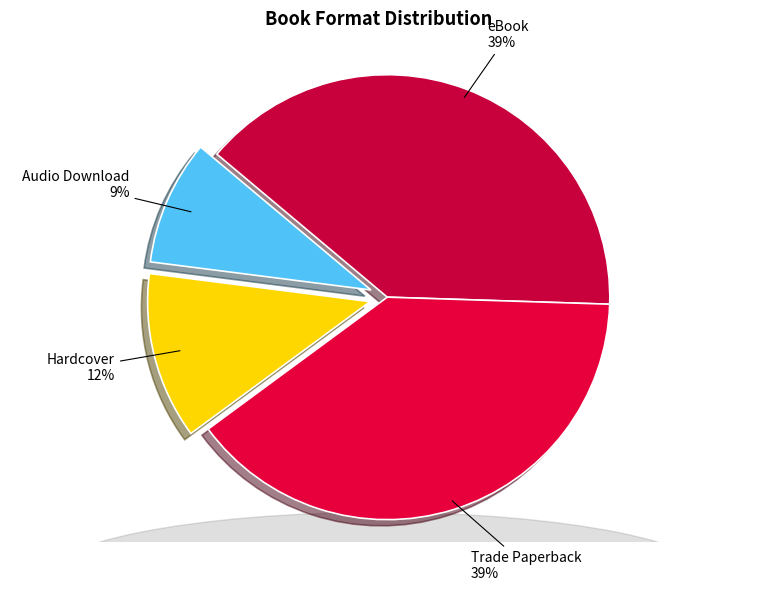

How many segments does this pie chart have?

4